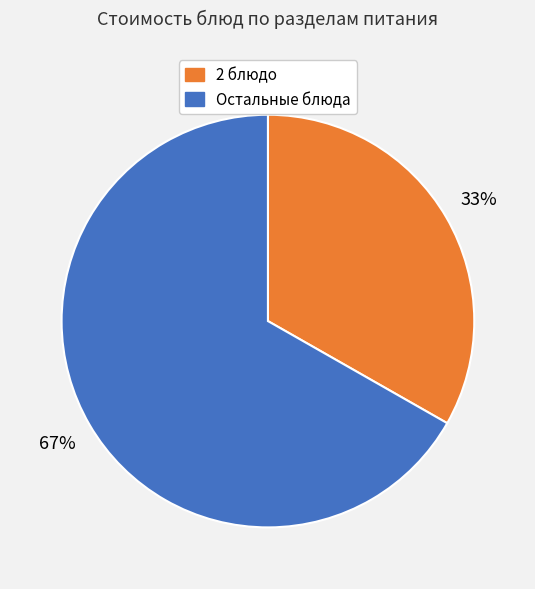

Does any single category account for the majority?

Yes